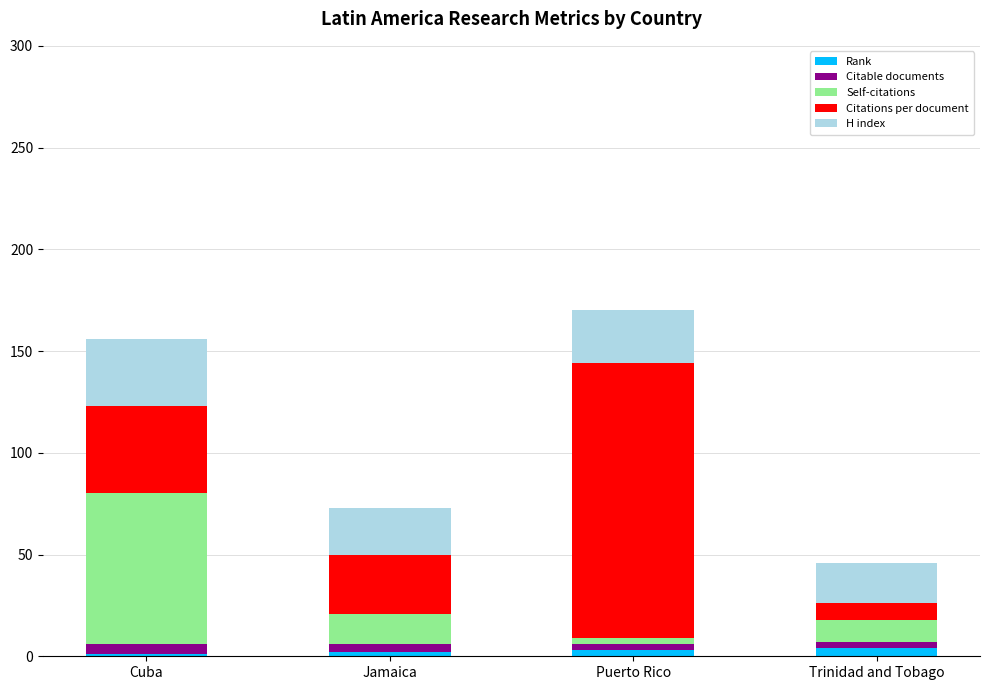

What is the sum of all Rank values?

10.0